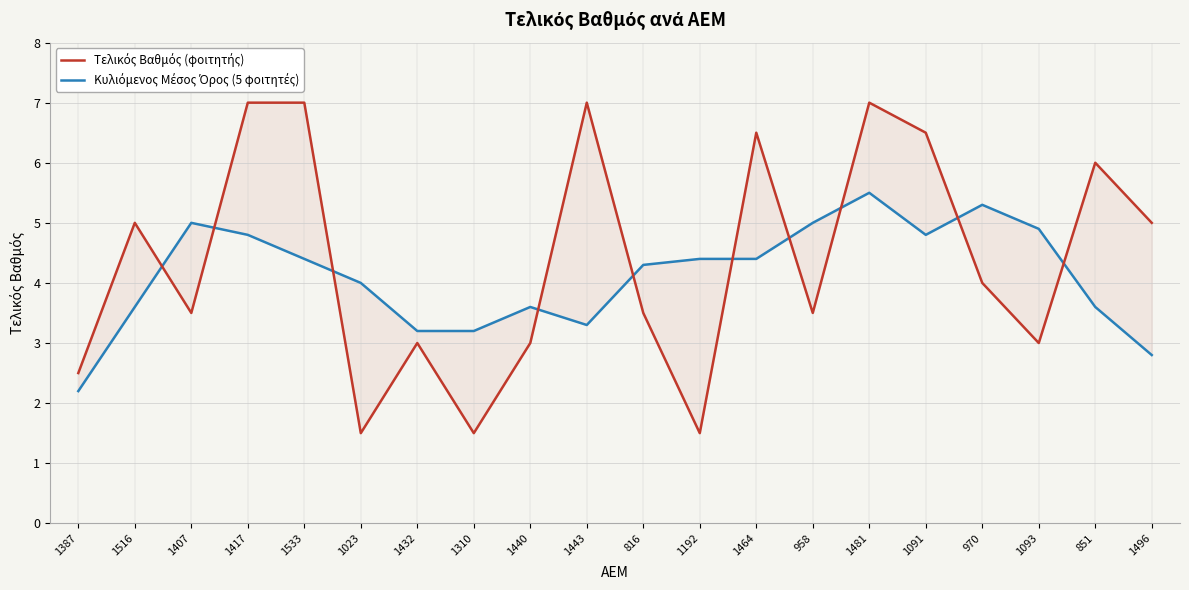

Which series has the widest spread of values?

Τελικός Βαθμός (φοιτητής)